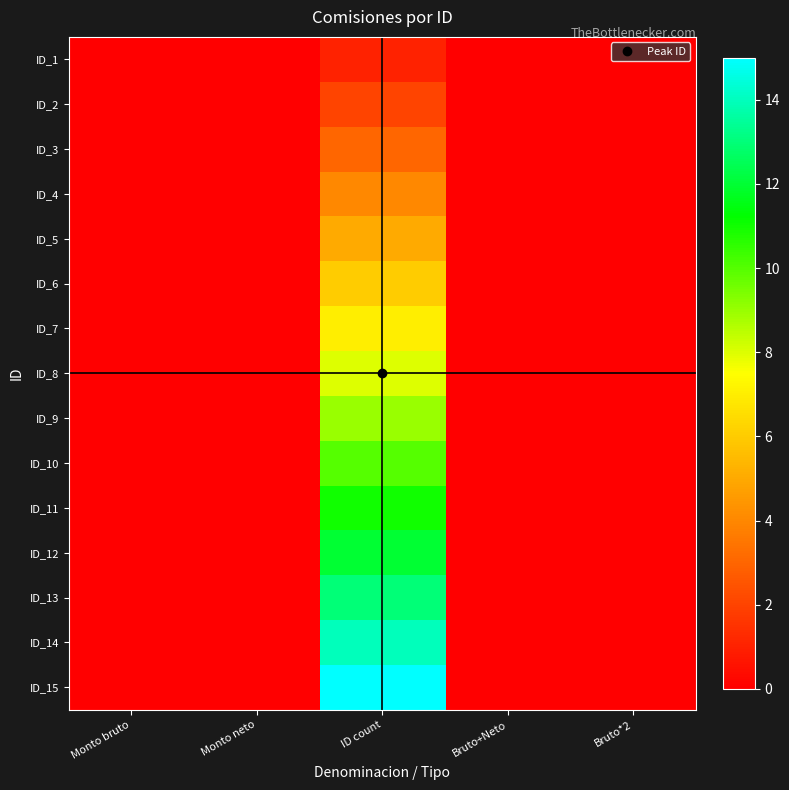

How many series are shown in this chart?

15